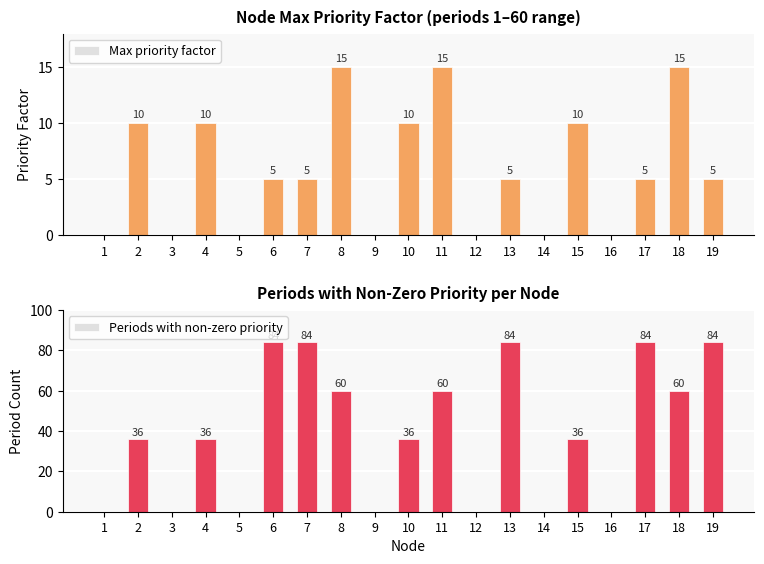

The value of Max priority factor at 10 is 14. True or false?

False